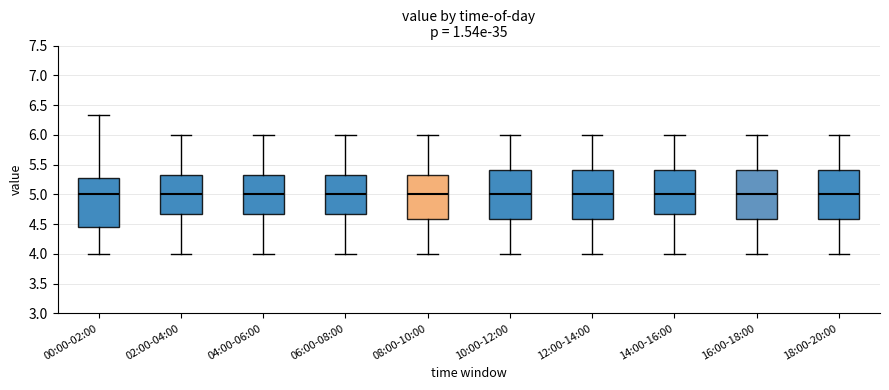

Where is the lower edge of the box for 08:00-10:00 on the y-axis? The values are not printed on the chart, so give them approximately, as read against the axis.

4.60